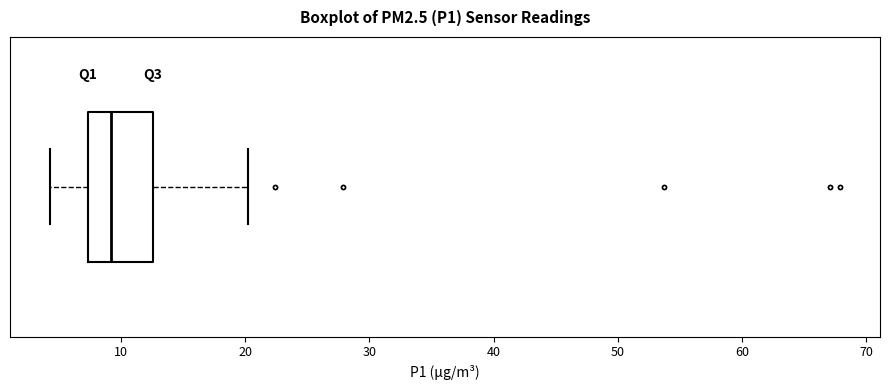

Where does the right whisker of the box end on the x-axis? The values are not printed on the chart, so give them approximately, as read against the axis.

20